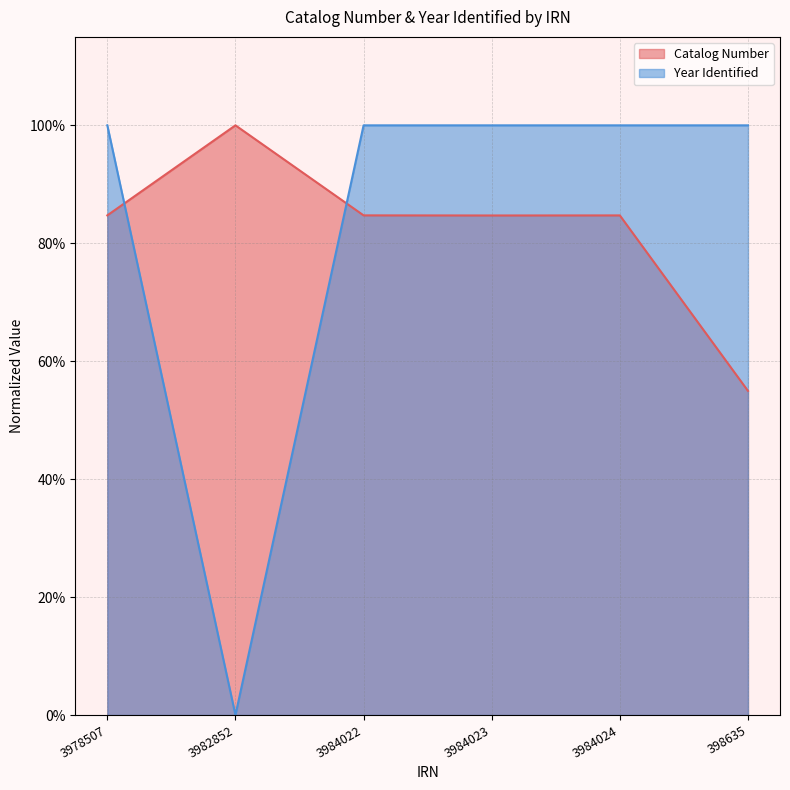

Where is Year Identified nearest to the value 0?

3982852